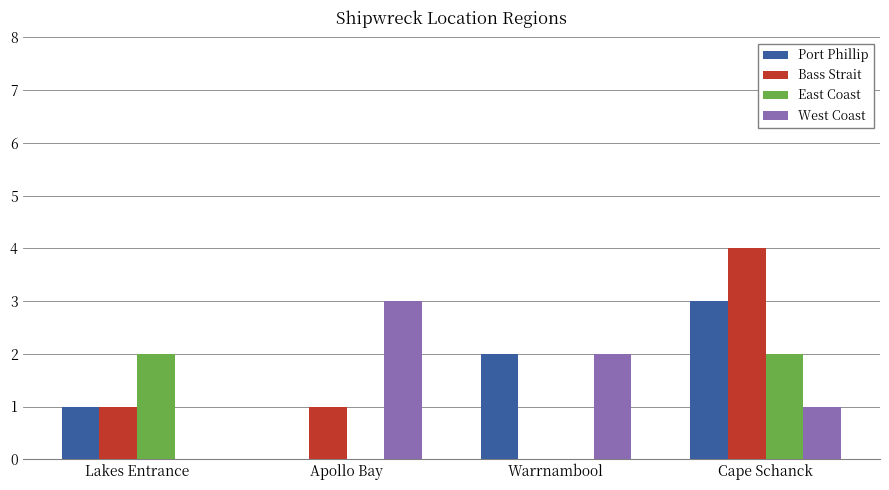

The Bass Strait series shows 0 at Lakes Entrance. True or false?

False